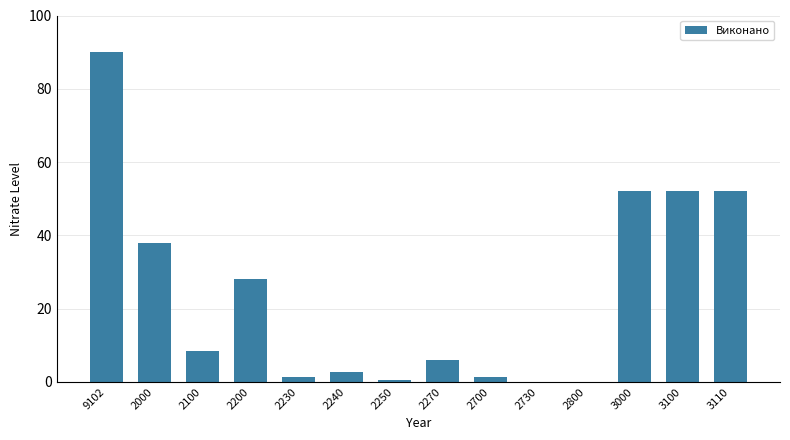

Which category has the highest value across all series?

9102